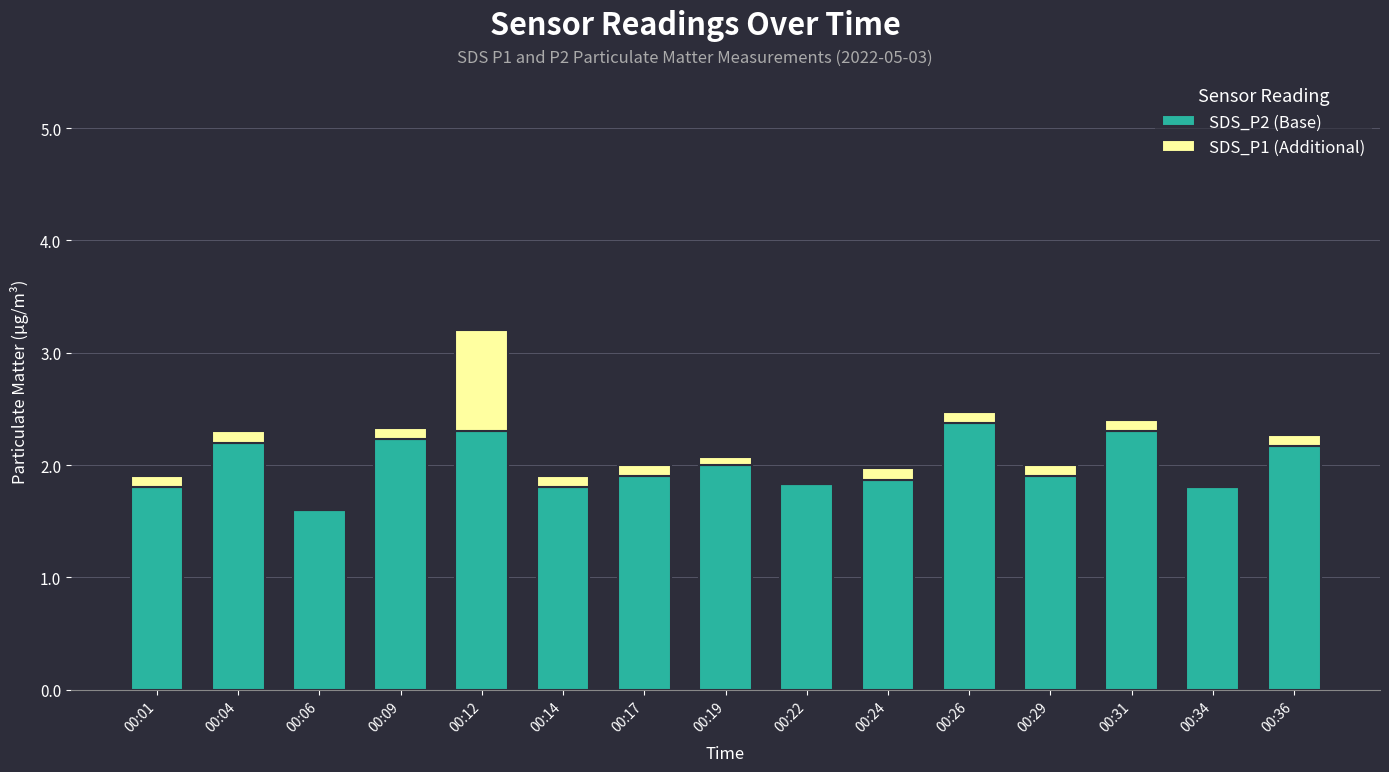

The value of SDS_P2 (Base) at 00:19 is 2.7. True or false?

False